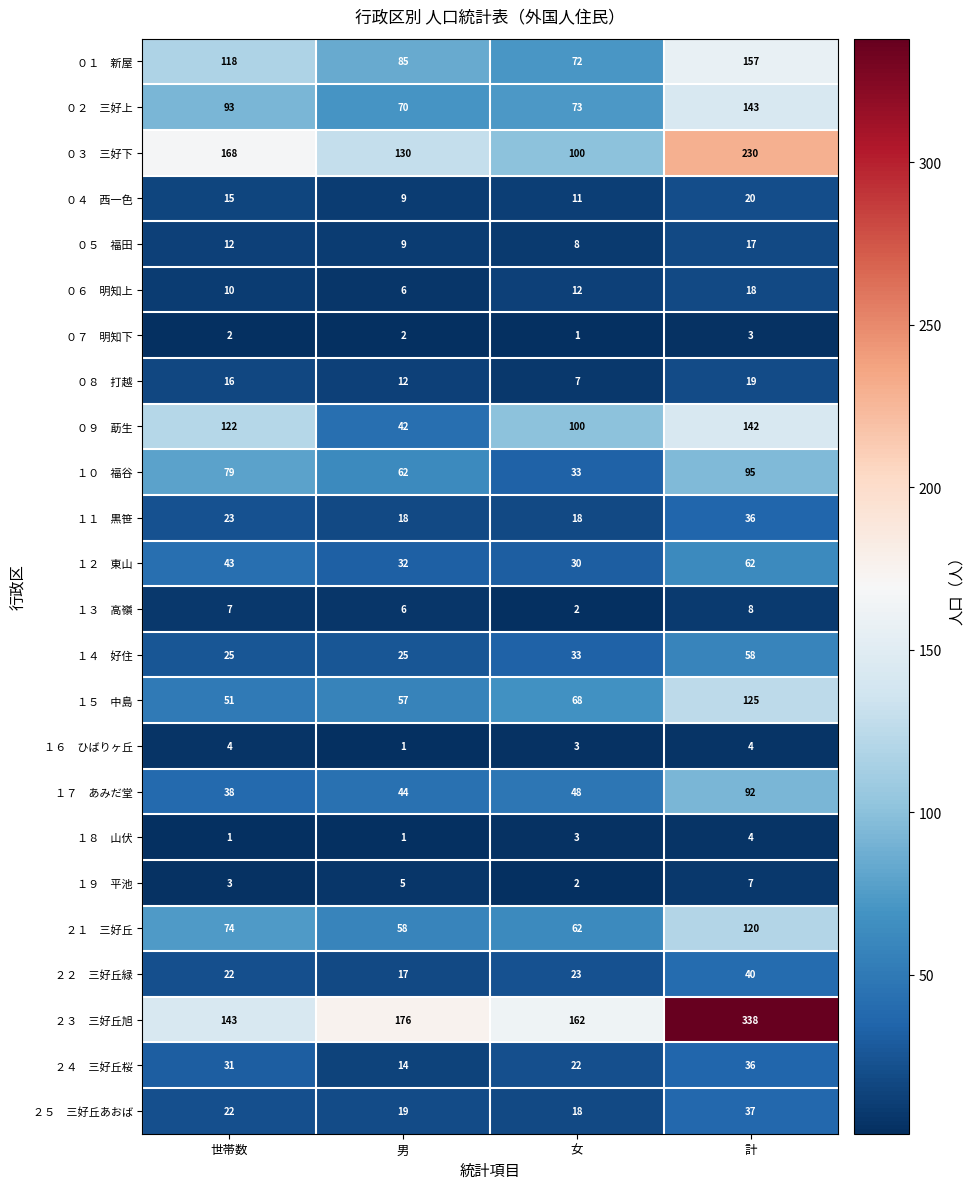

What is the total value across all series at 女?

911